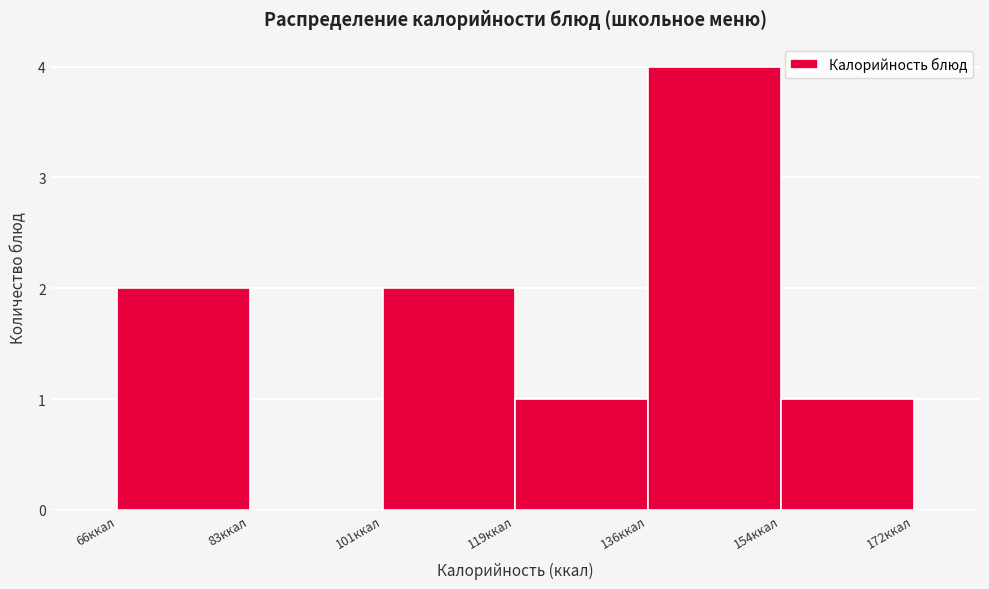

Reading left to right, list every bar in this chart as the range it spans on the x-axis followed by its height. Neither the bar edges nor the heights are printed on the chart, so give them approximately, as read against the axes.

66 to 84: 2
84 to 102: 0
102 to 120: 2
120 to 136: 1
136 to 154: 4
154 to 172: 1